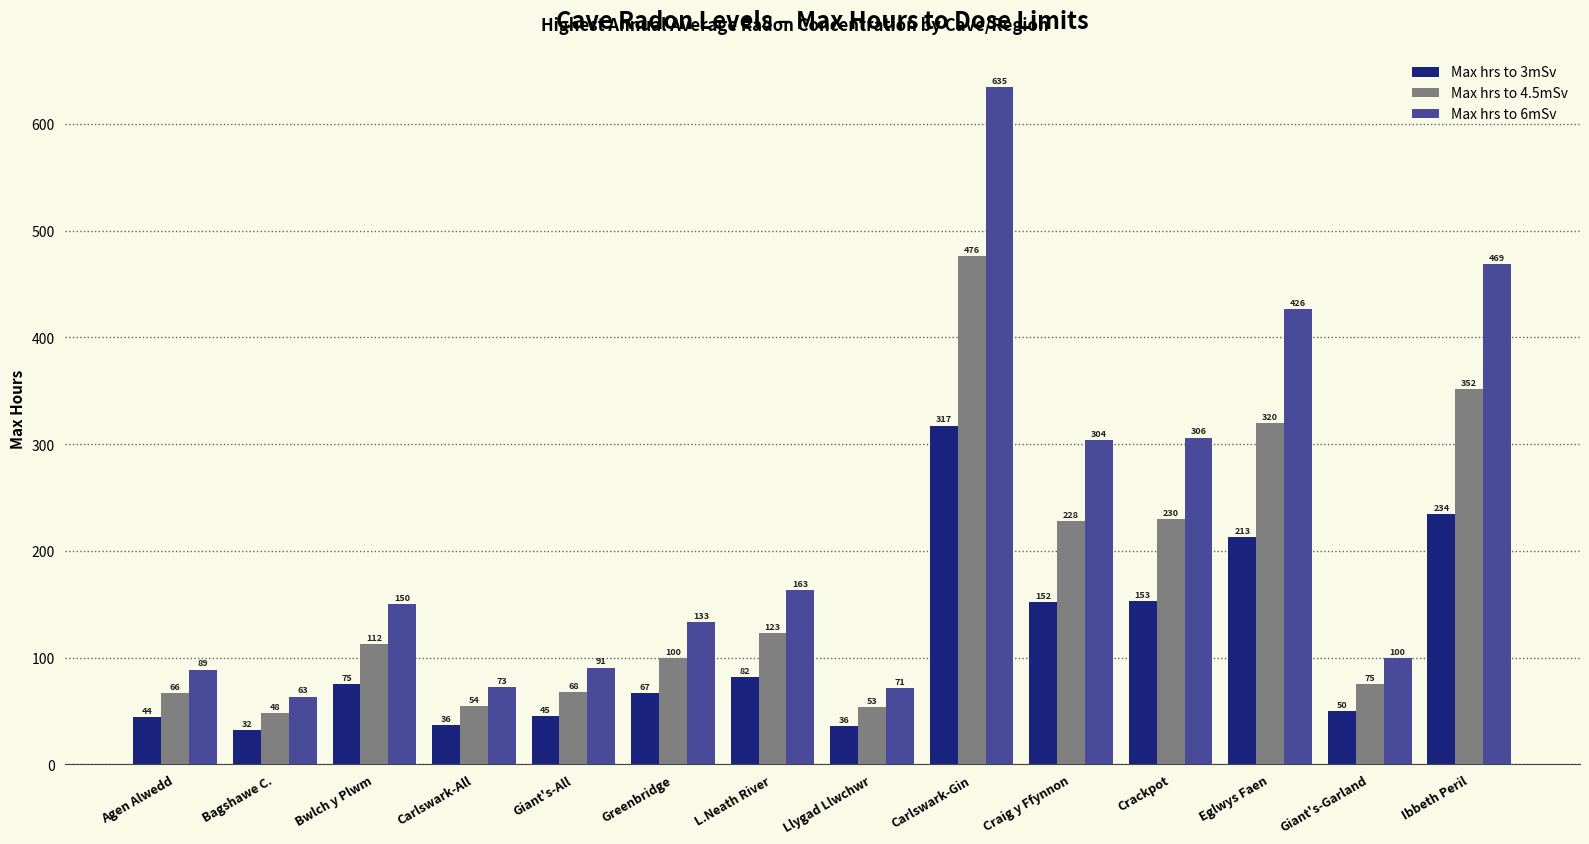

What is the label of the 12th bar from the left?

Eglwys Faen